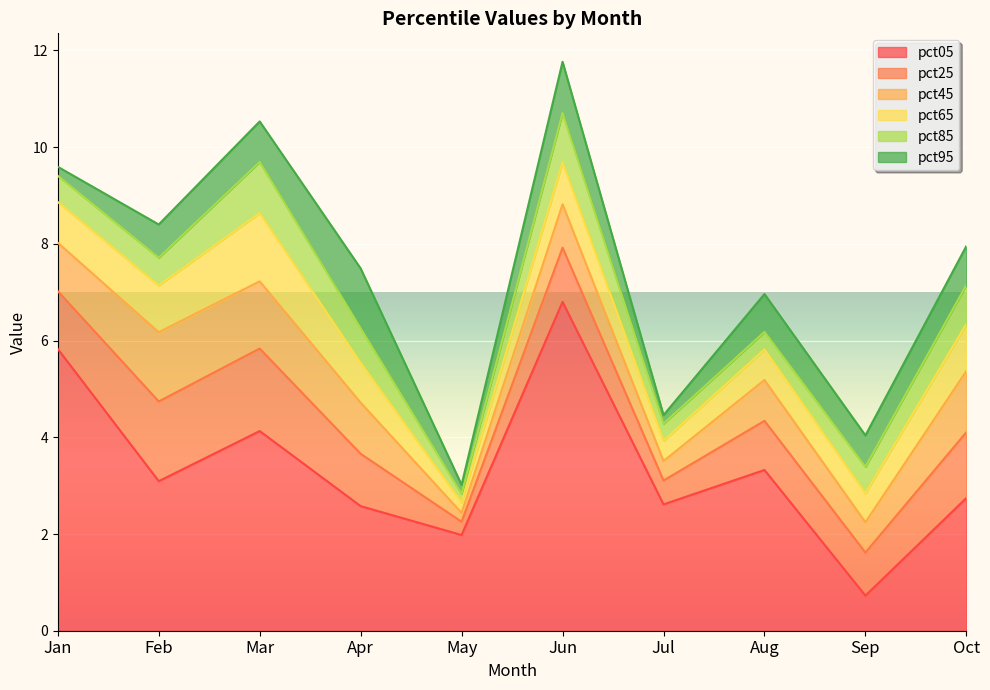

Which label corresponds to the smallest value in the chart?

May